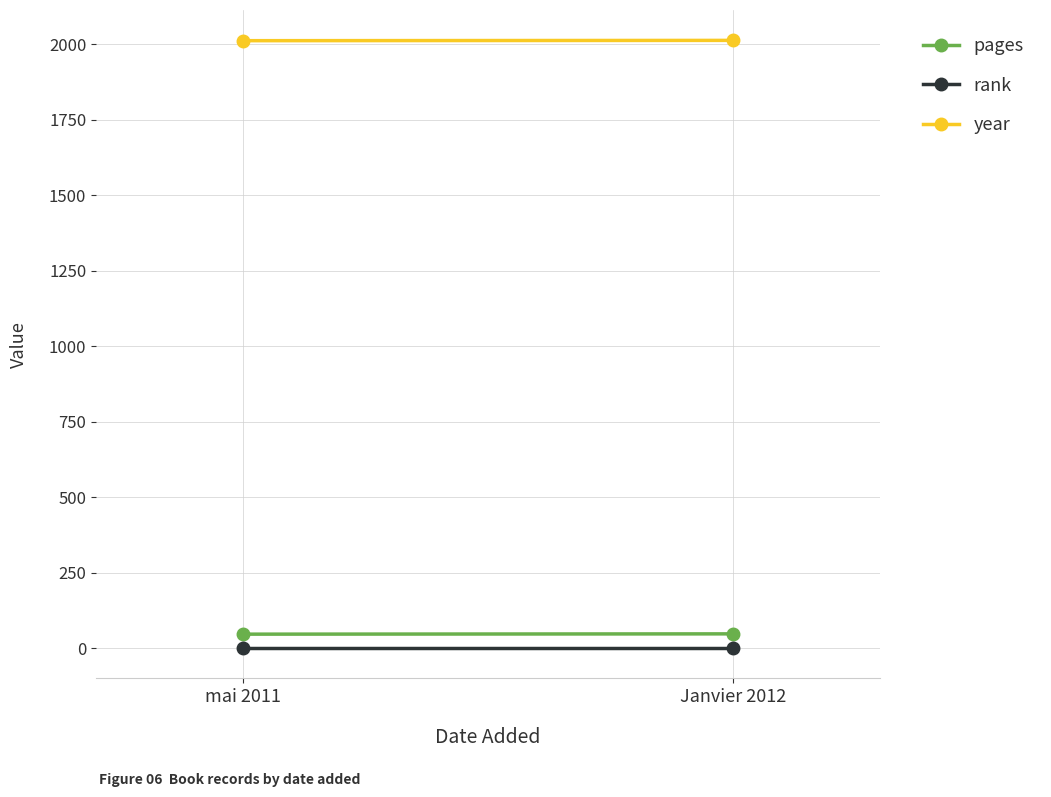

Is it true that rank equals 1 at mai 2011?

True